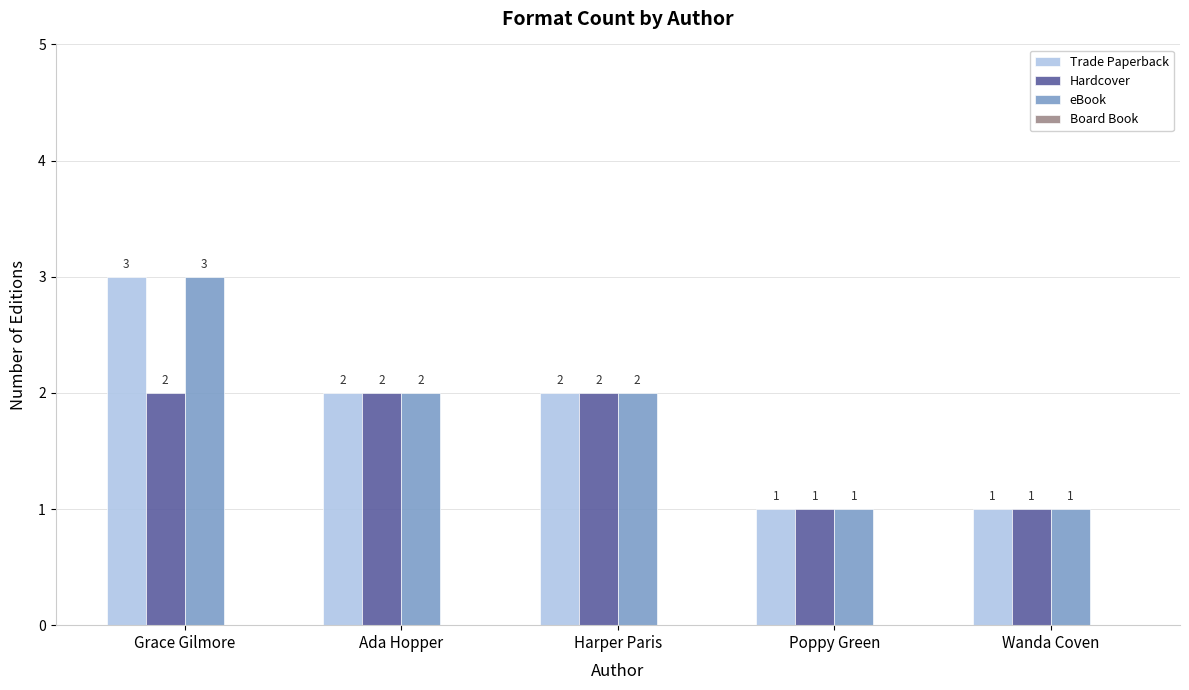

Reading left to right, what are all the values shown in this chart?

Trade Paperback: 3	2	2	1	1
Hardcover: 2	2	2	1	1
eBook: 3	2	2	1	1